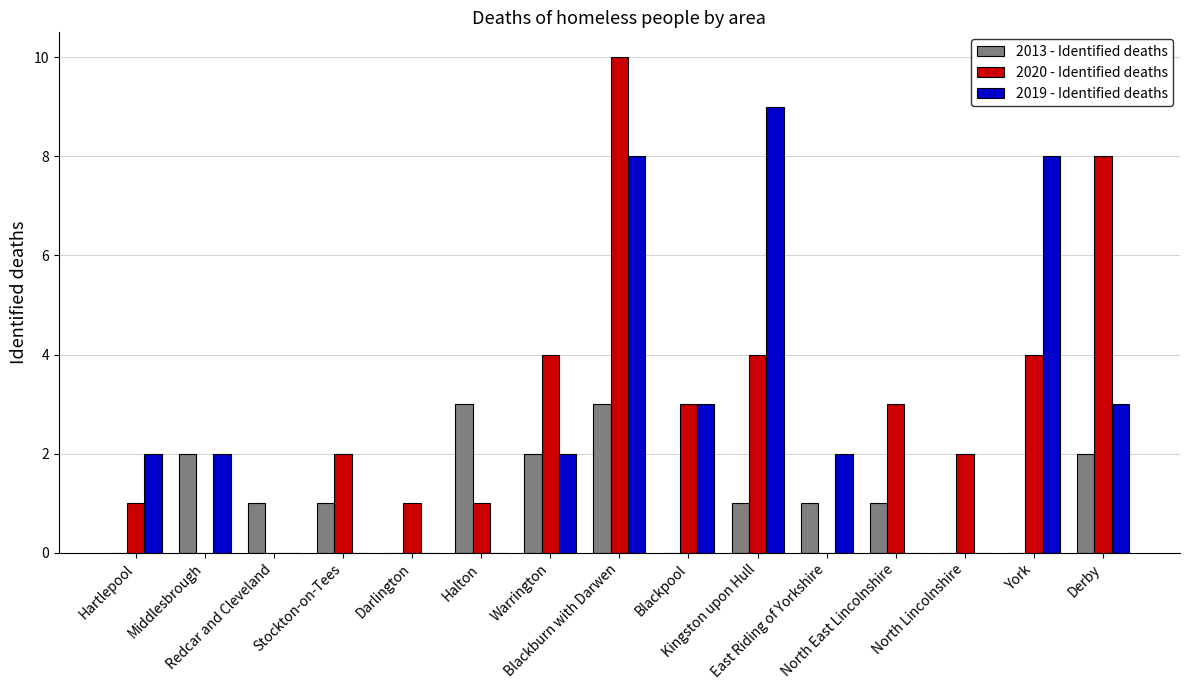

What is the sum of all 2019 - Identified deaths values?

39